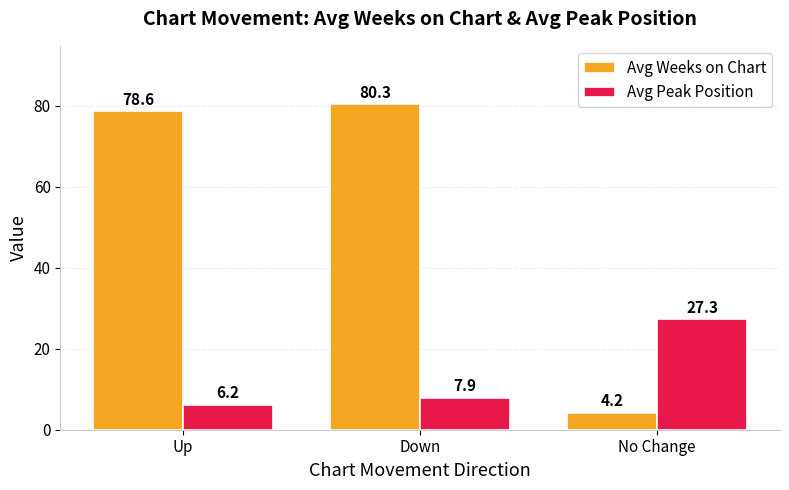

At how many categories does at least one series exceed 47?

2